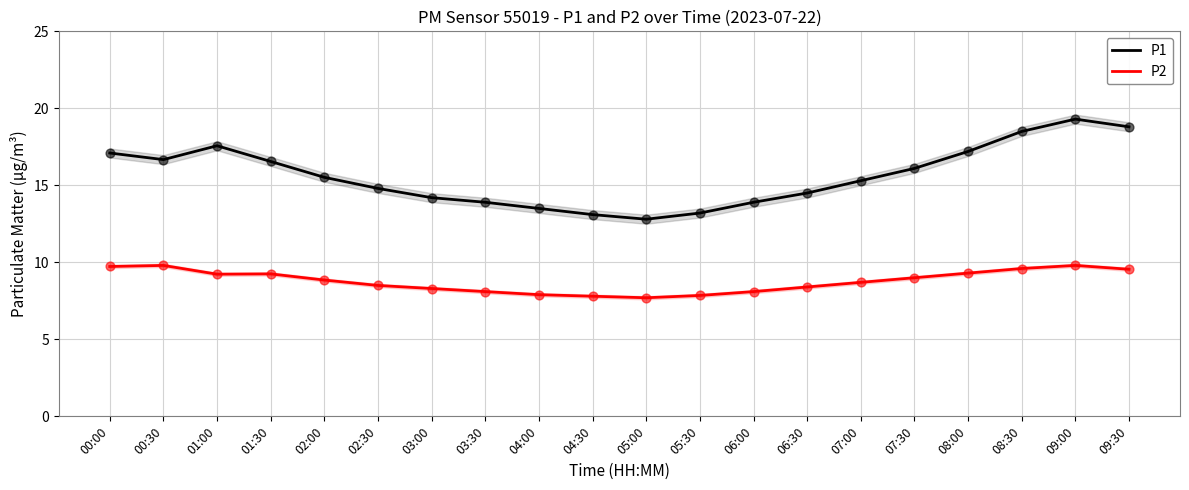

What is the total value across all series at 00:30?

26.5